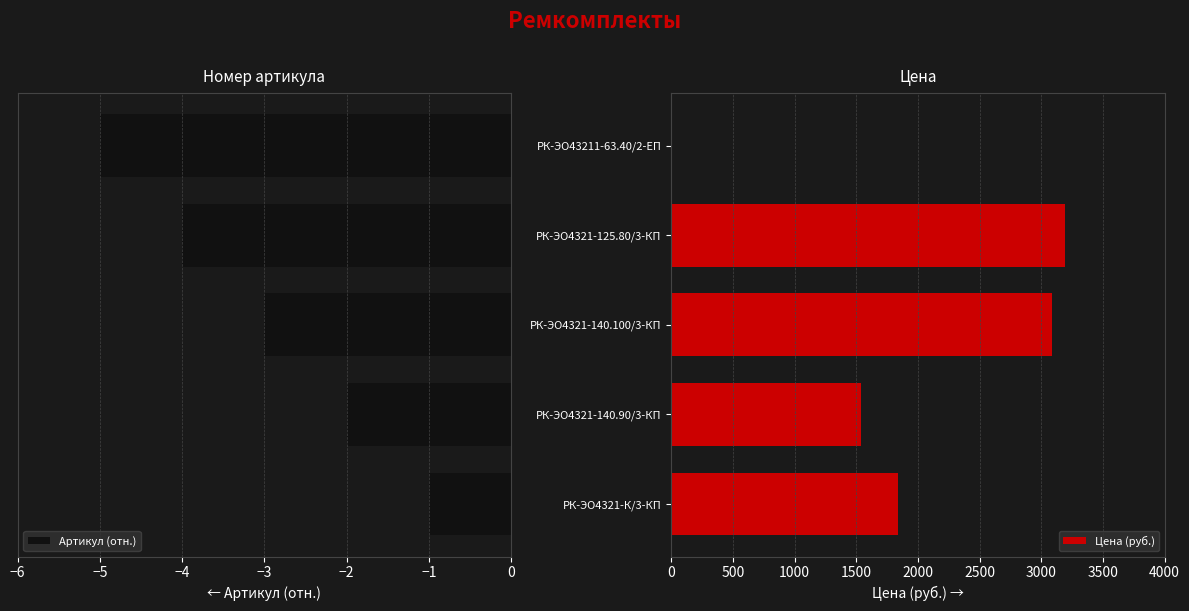

What is the difference between the maximum and minimum values in the Артикул (отн.) series?

4